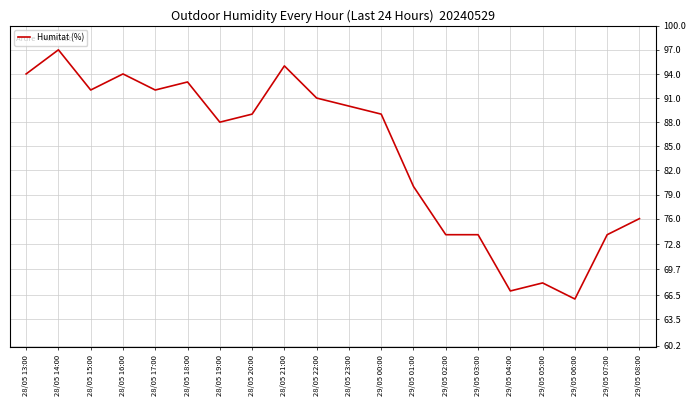

What value does the data have at 28/05 14:00, to the nearest 5?

95